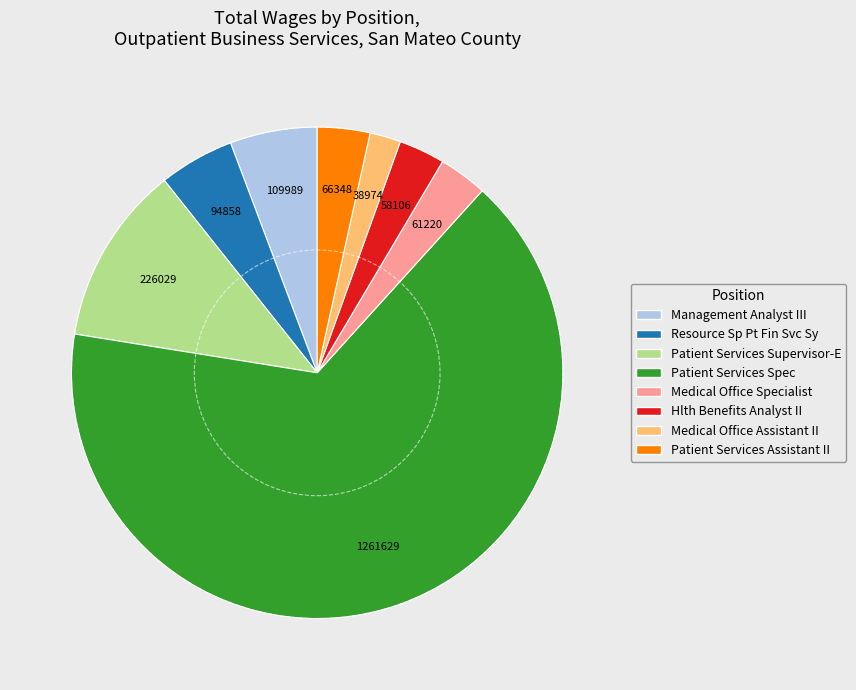

The Management Analyst III slice represents 6% of the pie. True or false?

True